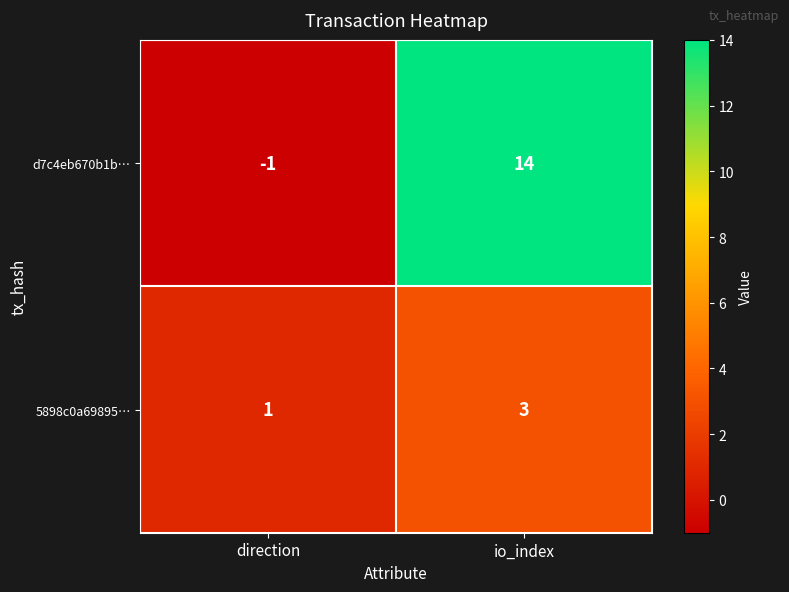

Rank the series by their maximum value, from highest to lowest.

d7c4eb670b1b…, 5898c0a69895…